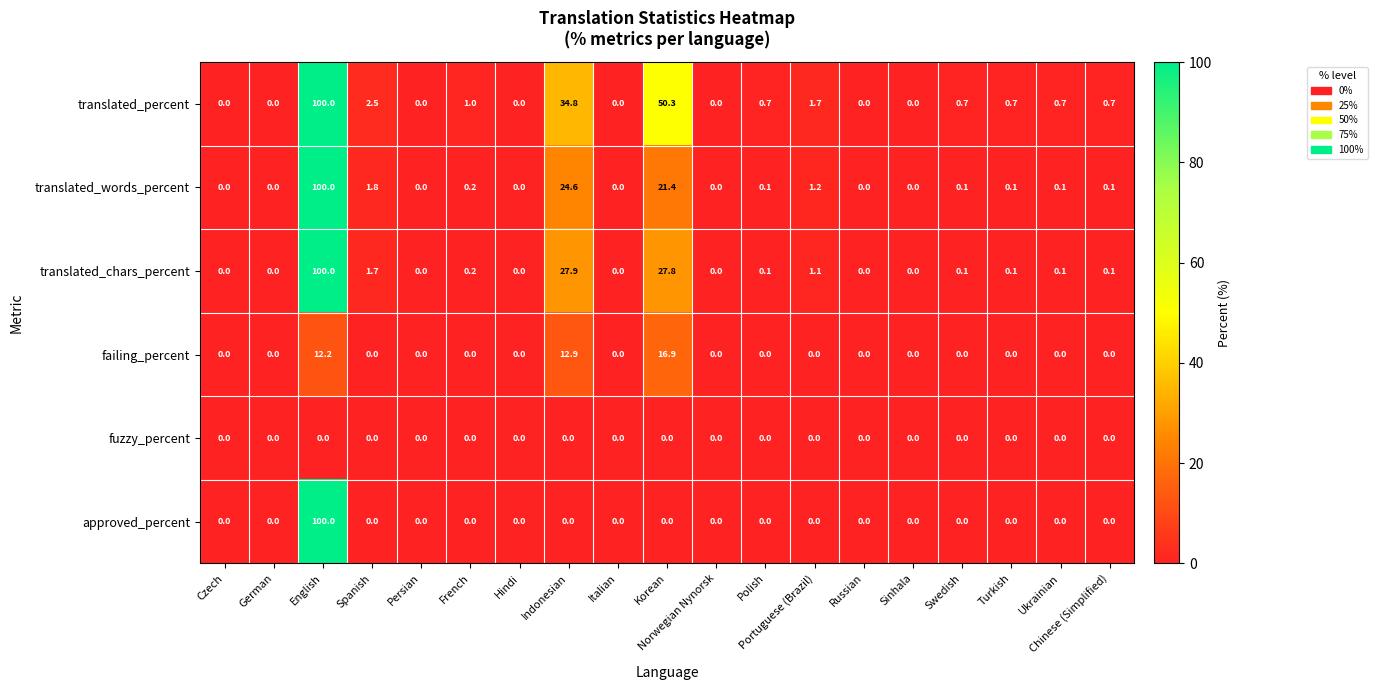

Which series has the largest total across all categories?

translated_percent